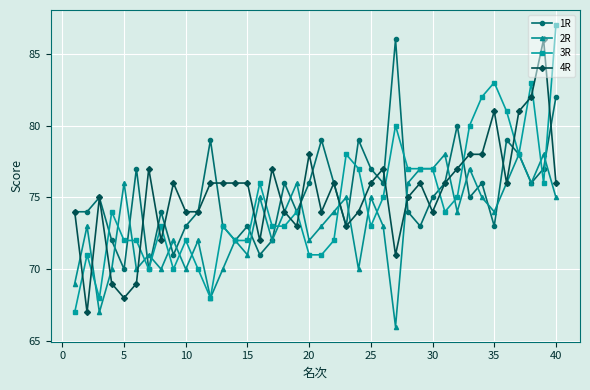

What is the value of the 1R point at the 31st from the left?

76